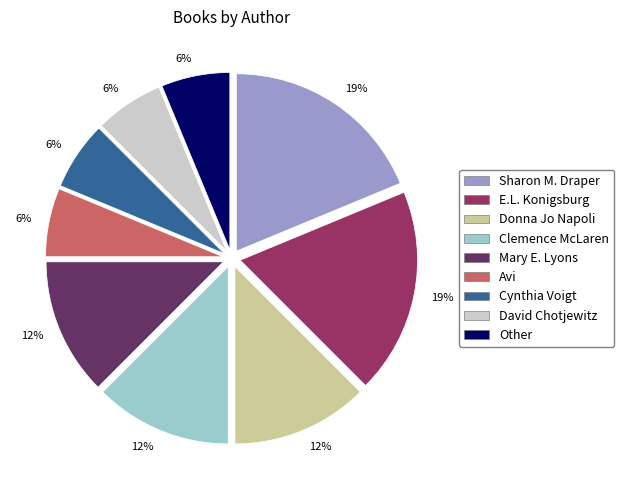

Does any single category account for the majority?

No